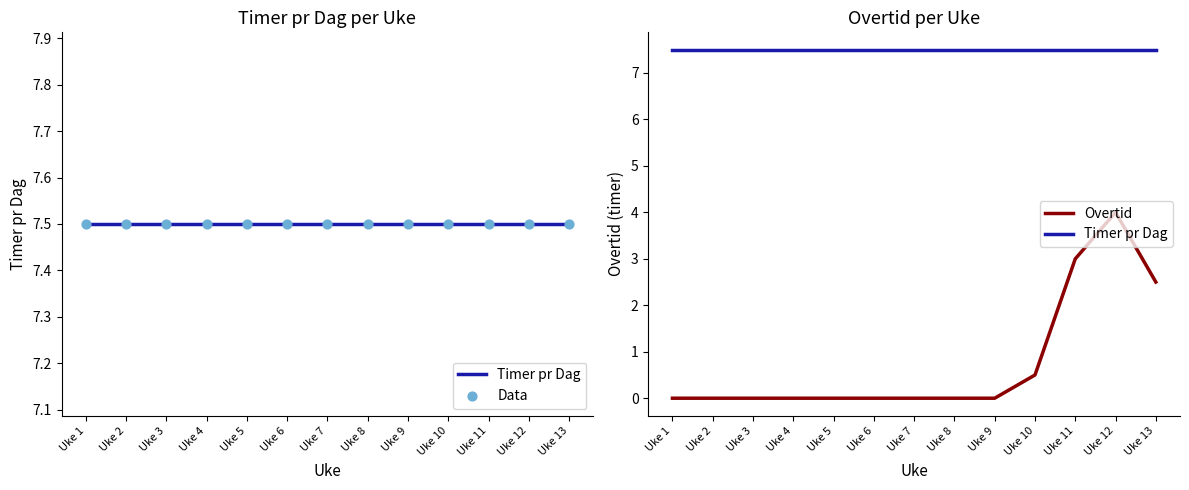

At how many categories does at least one series exceed 0?

13